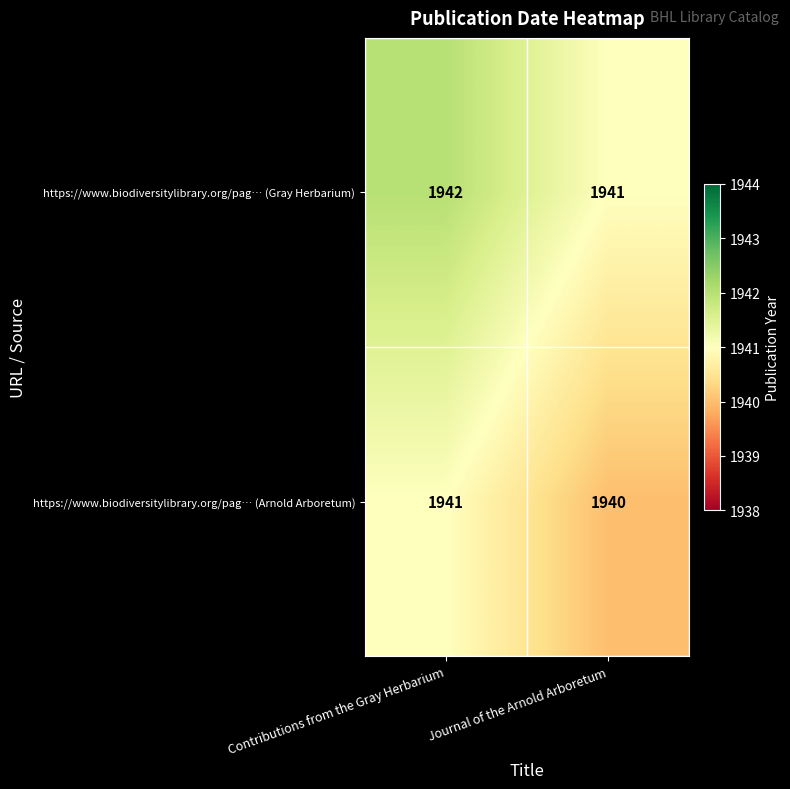

Which category has the highest value across all series?

Contributions from the Gray Herbarium